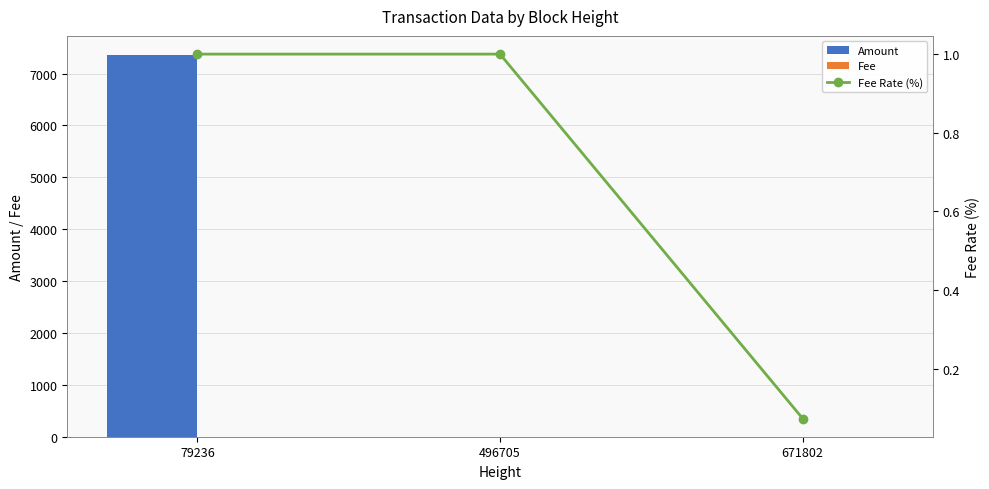

How many values in the Fee Rate (%) series are below 1?

1